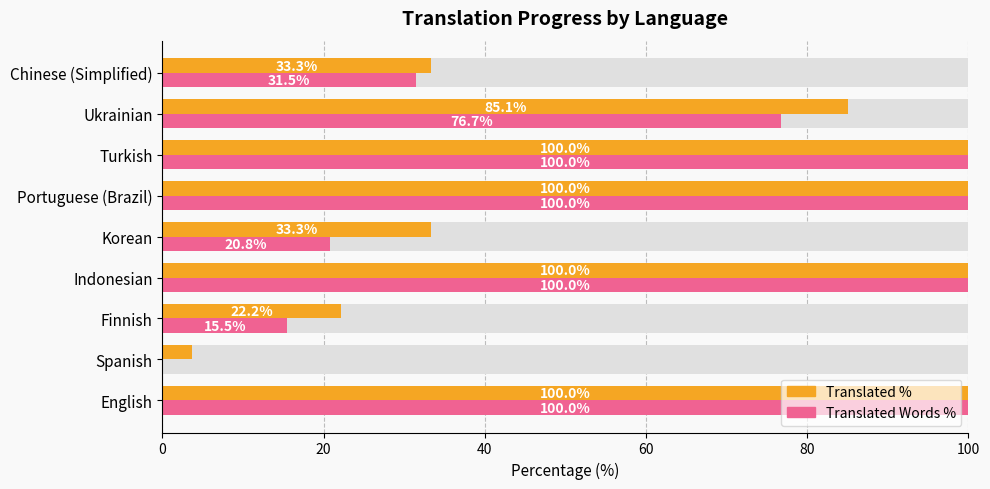

Are the bars grouped side by side (vs. stacked)?

Yes